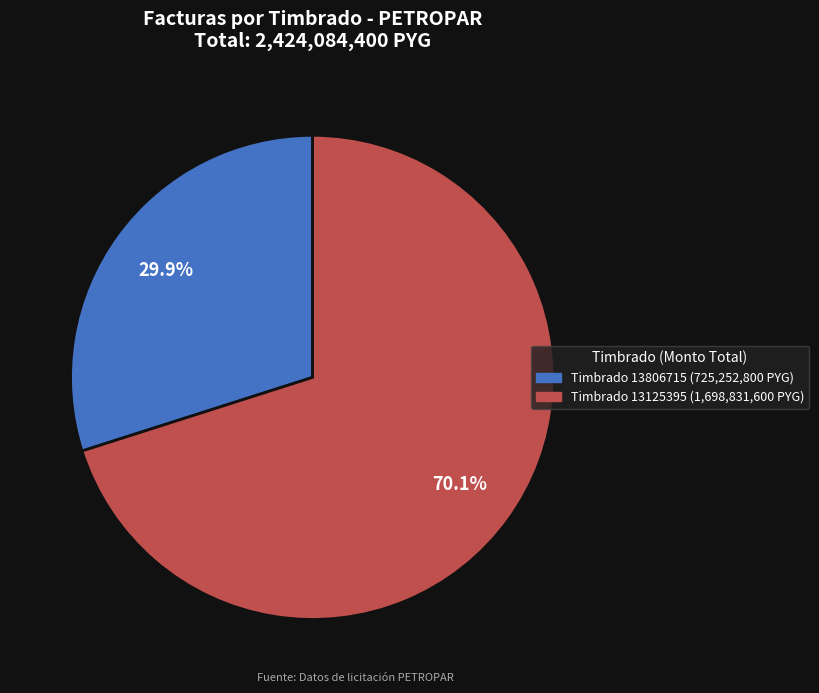

Is there any slice that represents more than half of the pie?

Yes